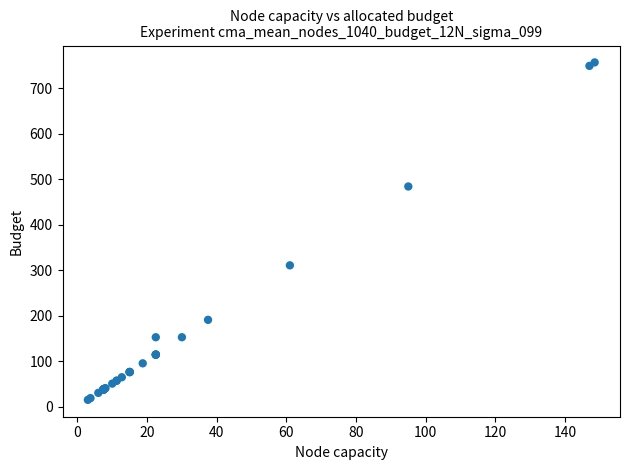

What Y value in the scatter plot is closest to 386?

311.1